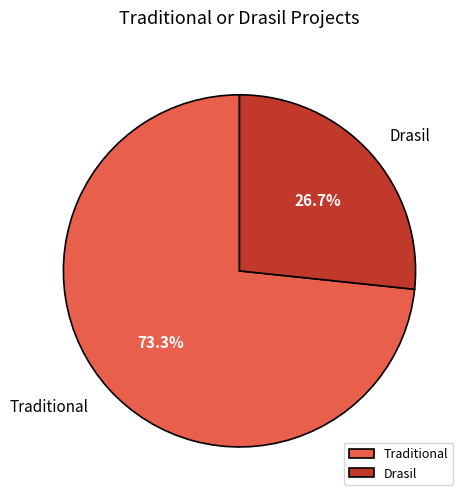

How many slices are in this pie chart?

2